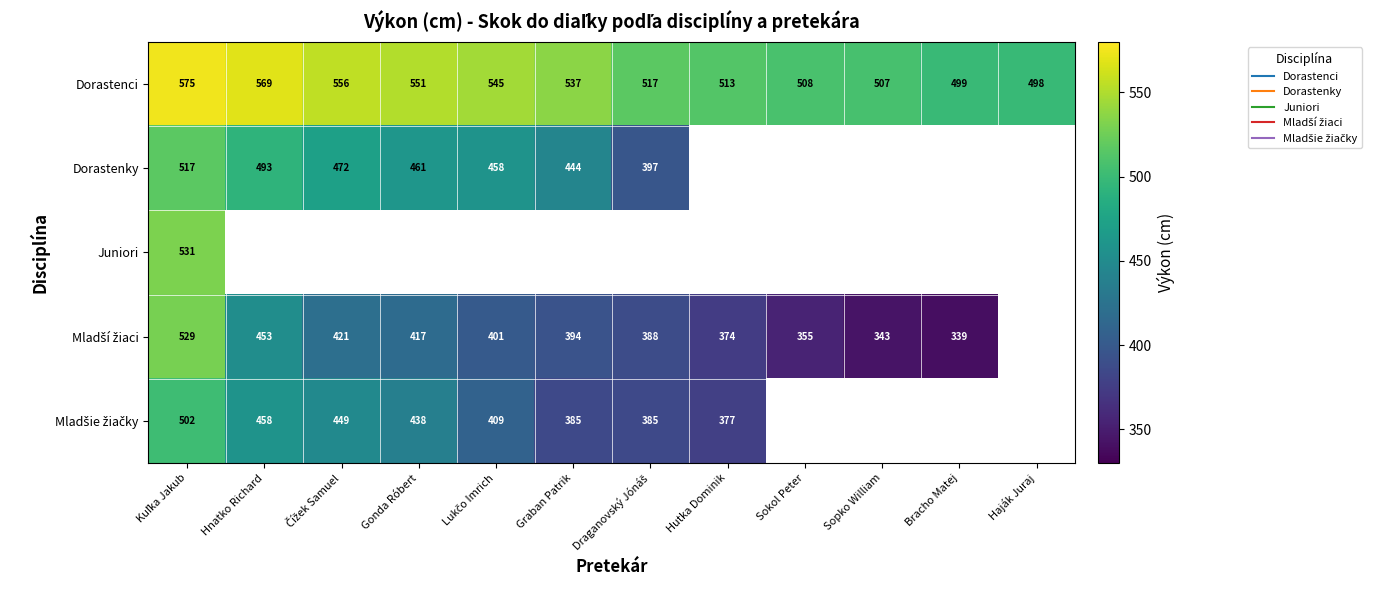

At which label does Dorastenci reach its minimum?

Haják Juraj